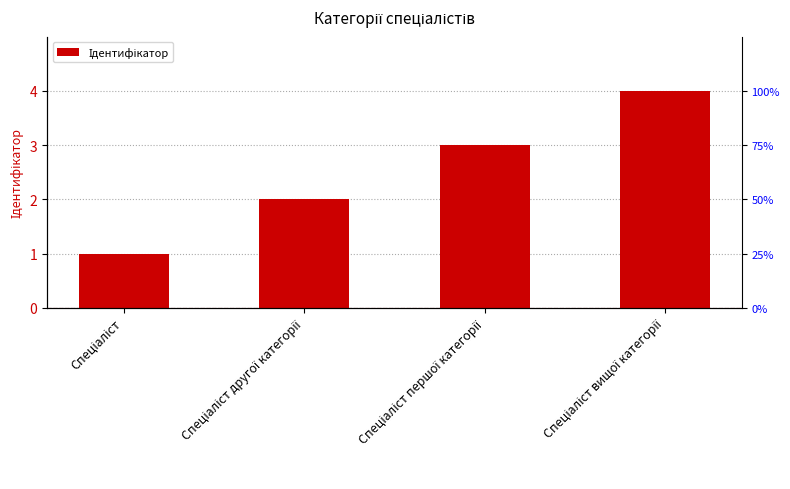

What is the sum of the values at Спеціаліст вищої категорії and Спеціаліст?

5